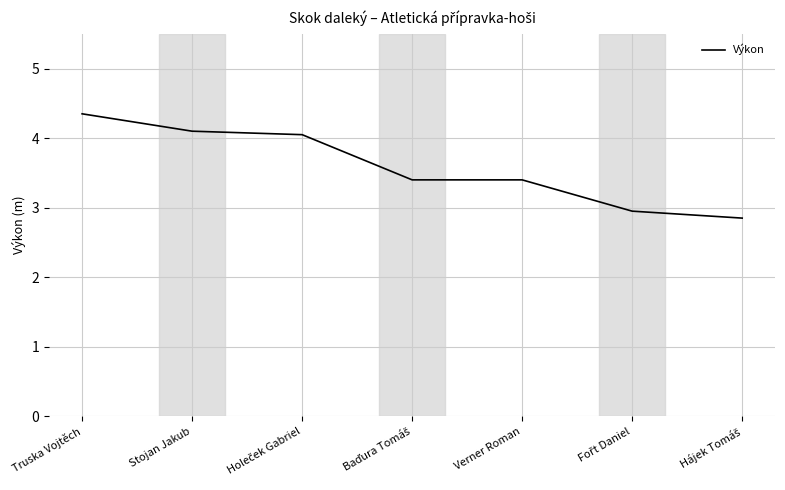

True or false: the data has more than 2 interior local peaks.

False